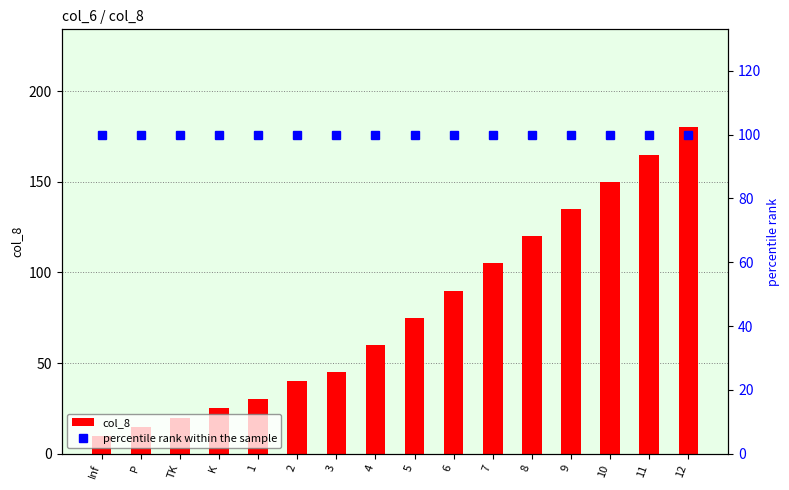

The col_8 series shows 167 at 8. True or false?

False